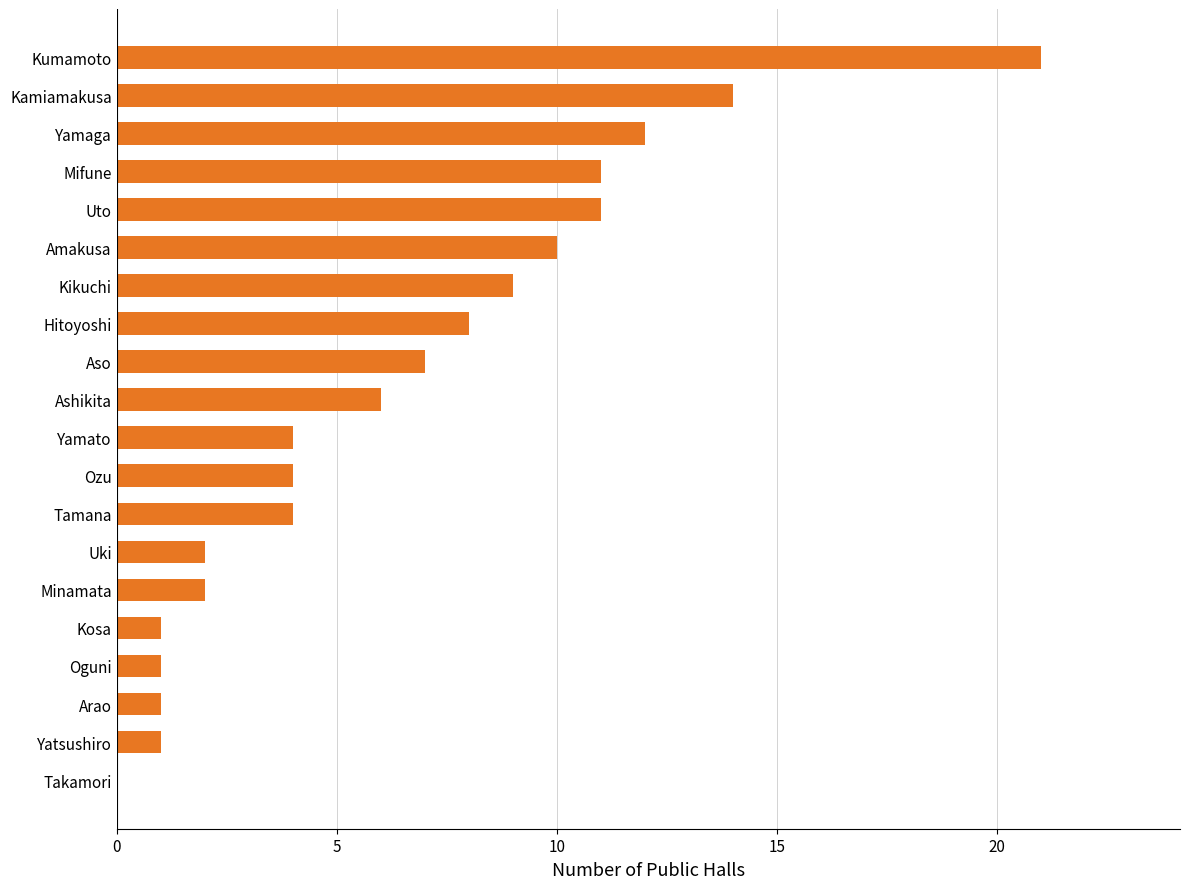

What is the sum of the values at Aso and Kumamoto?

28